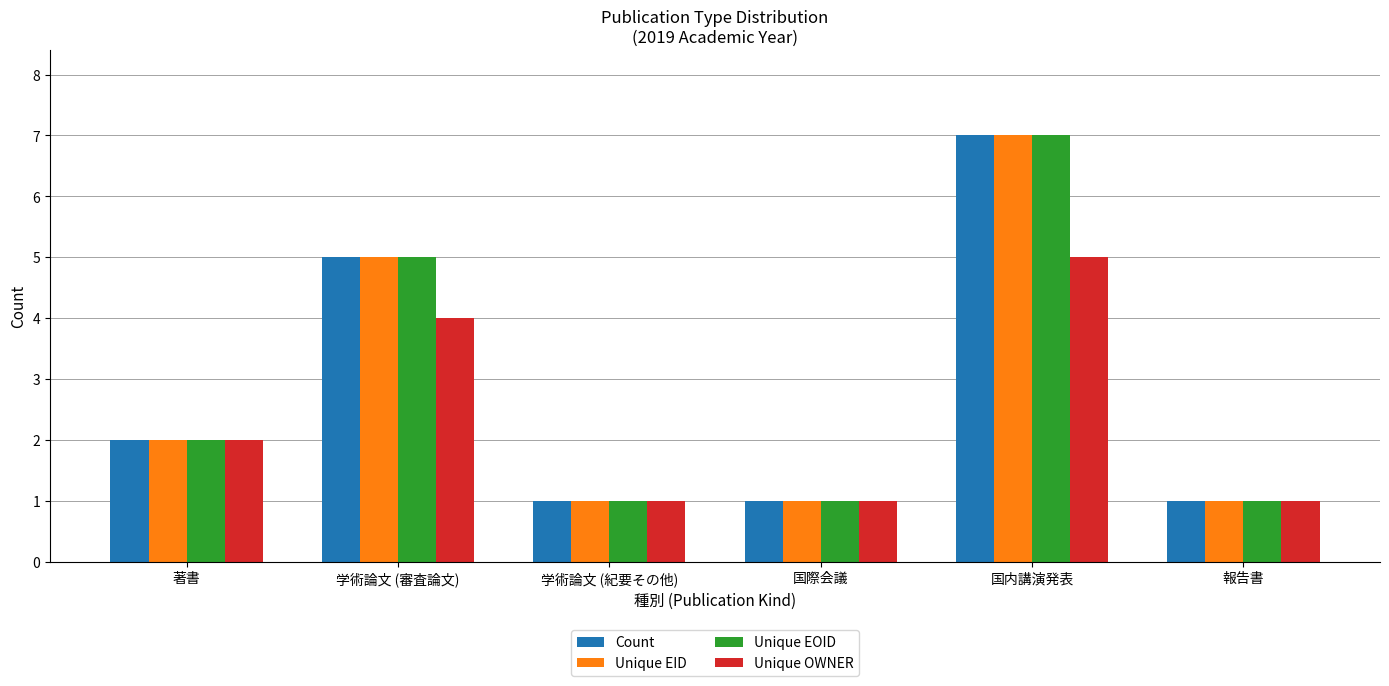

The Unique OWNER series shows 0 at 学術論文 (紀要その他). True or false?

False